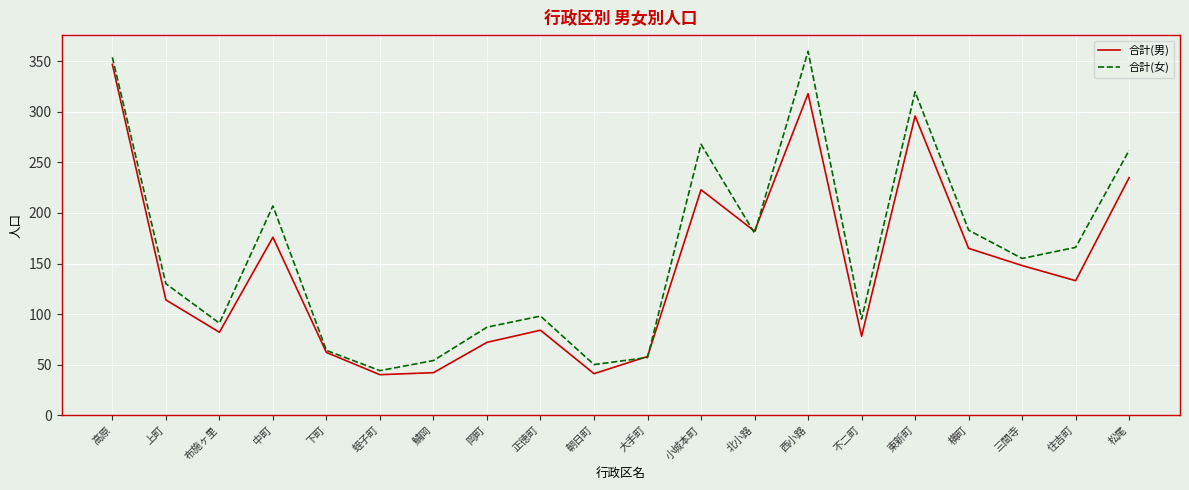

At which label is 合計(女) closest to 202?

中町